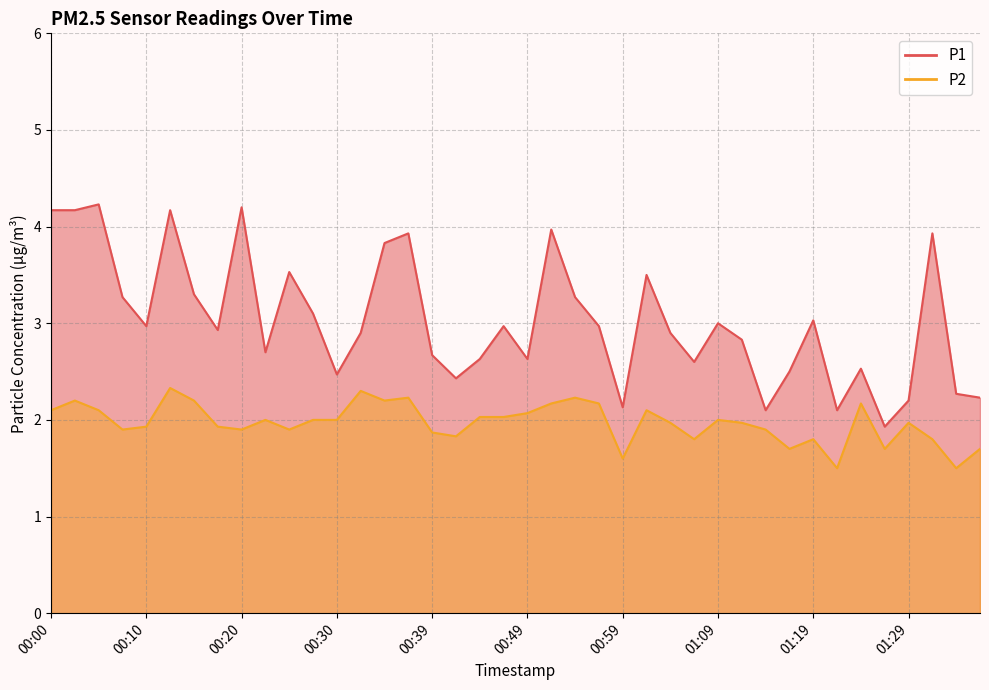

At how many categories does at least one series exceed 2?

39